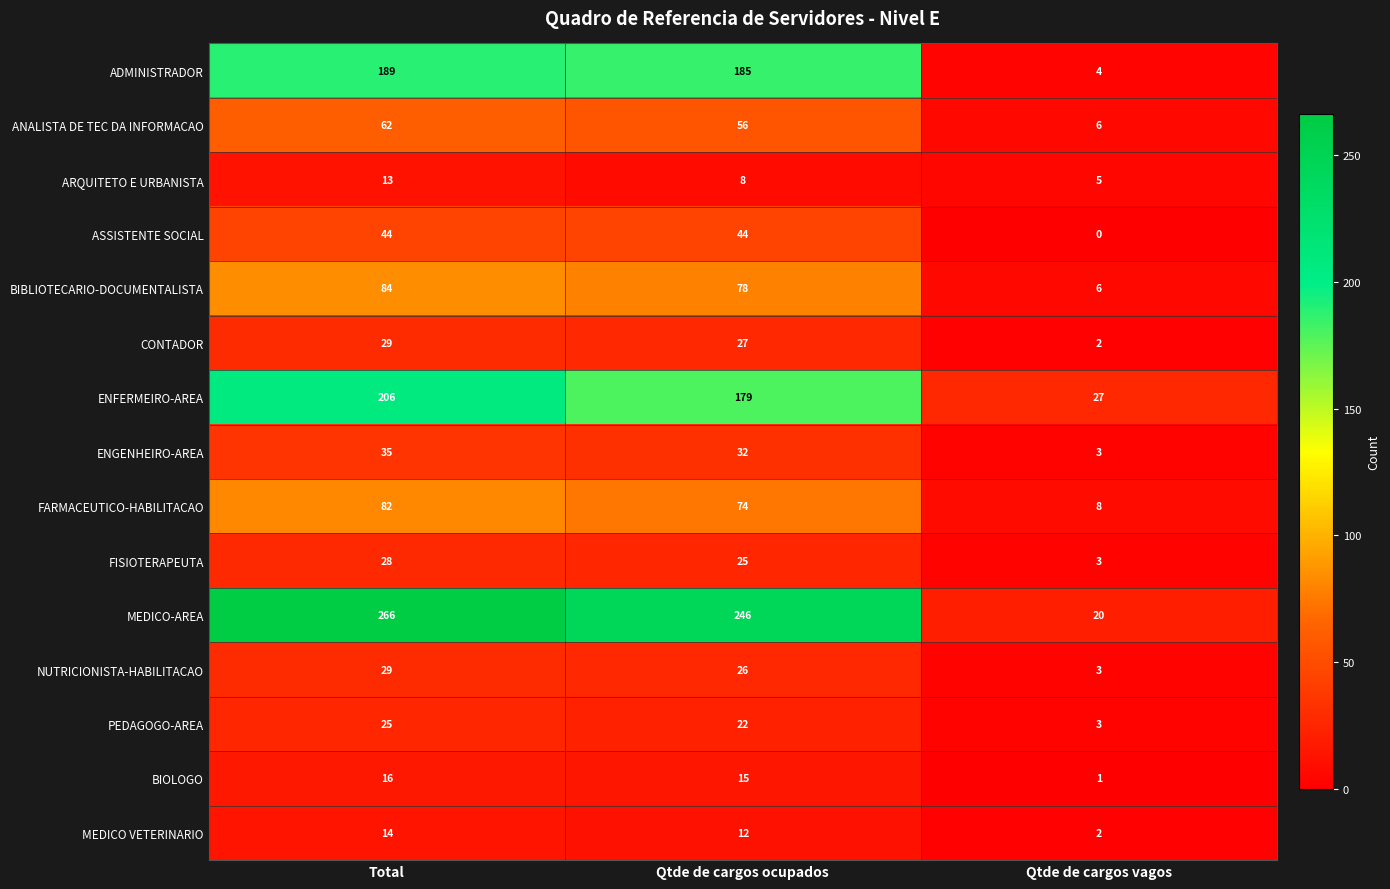

Which series has the largest total across all categories?

MEDICO-AREA